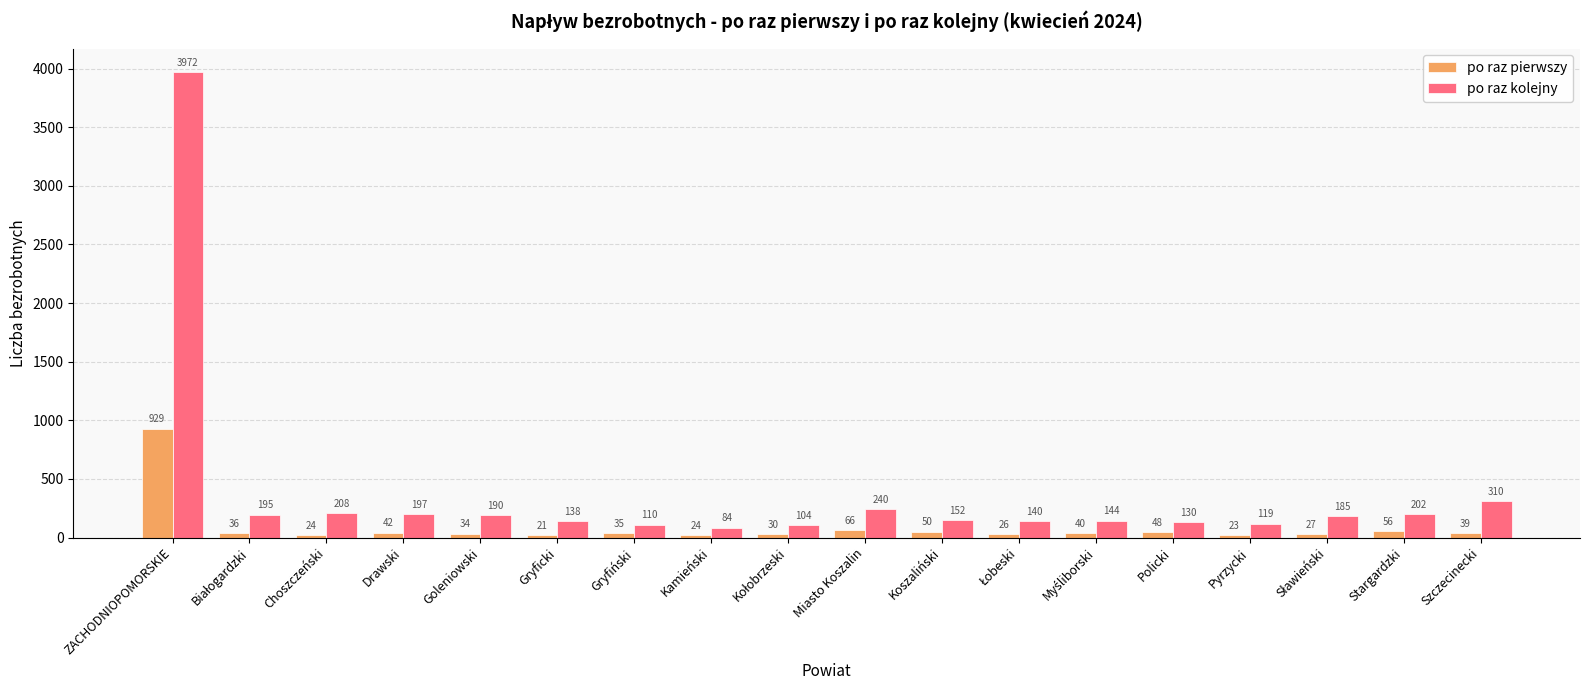

What is the value of the po raz pierwszy bar at the 12th from the left?

26